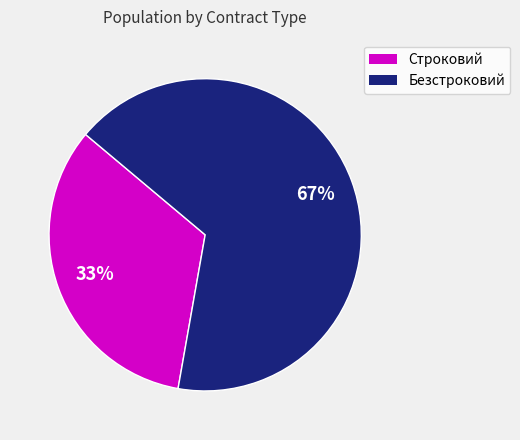

To the nearest percent, what is the combined percentage of Строковий and Безстроковий?

100%